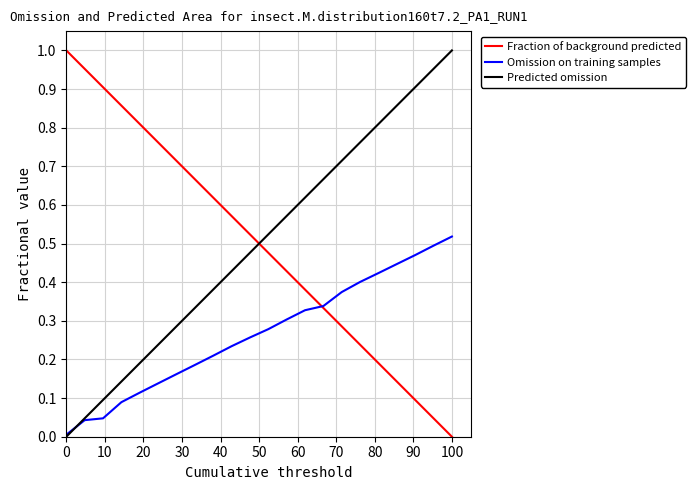

How many intersections are there between Predicted omission and Fraction of background predicted?

1